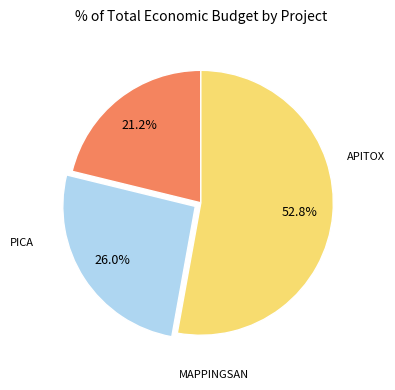

How many segments does this pie chart have?

3